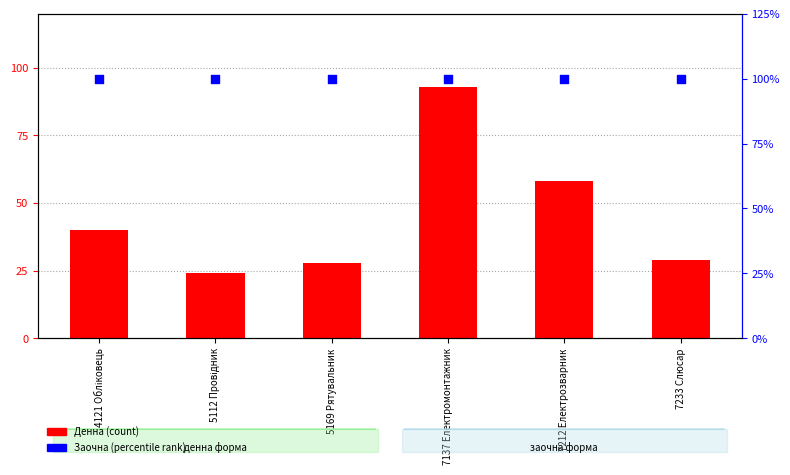

At how many categories does at least one series exceed 31?

6